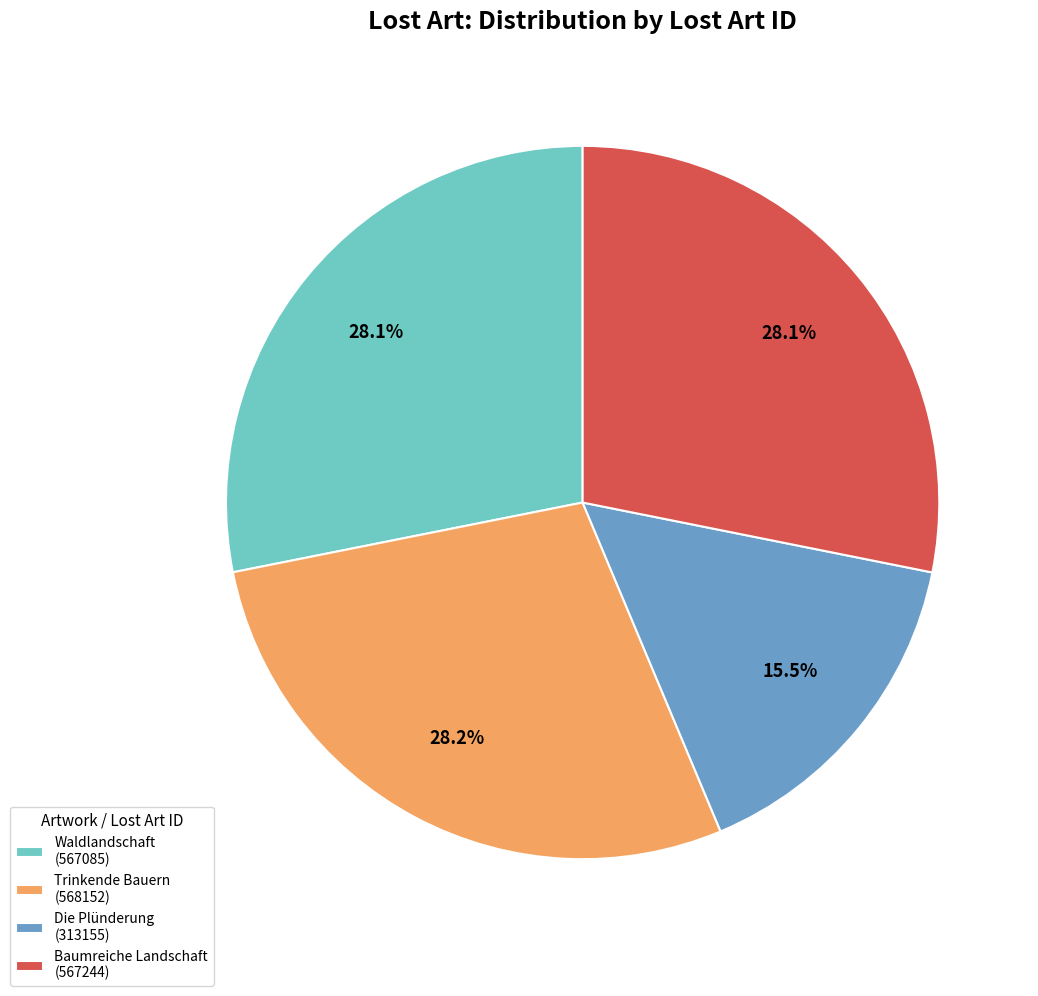

What is the ratio of the value at Baumreiche Landschaft (567244) to the value at Waldlandschaft (567085)?

1.0